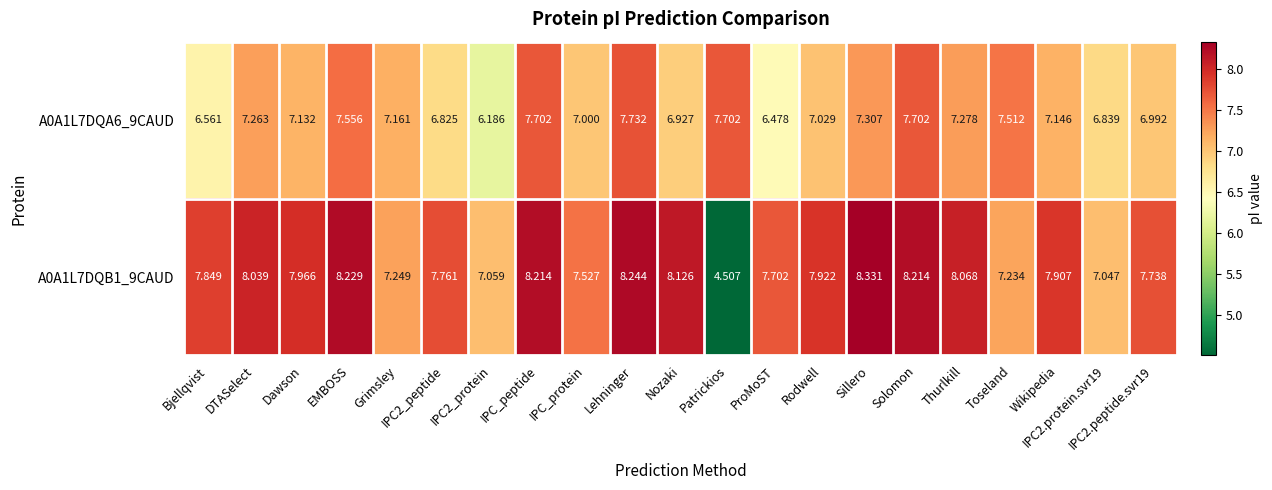

At which category is the sum across all series the highest?

Lehninger